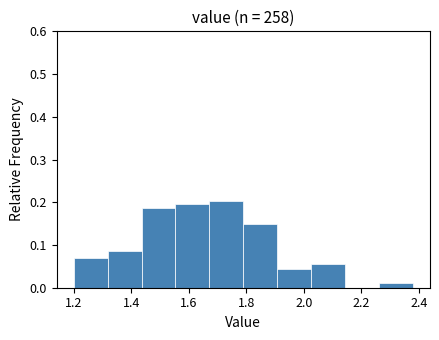

Reading left to right, transcribe this chart: for each bar, give the range it covers on the x-axis and its height. Neither the bar edges nor the heights are printed on the chart, so give them approximately, as read against the axes.

1.200 to 1.318: 0.07
1.318 to 1.436: 0.09
1.436 to 1.554: 0.19
1.554 to 1.672: 0.20
1.672 to 1.790: 0.20
1.790 to 1.908: 0.15
1.908 to 2.026: 0.04
2.026 to 2.144: 0.05
2.144 to 2.262: 0
2.262 to 2.380: 0.01